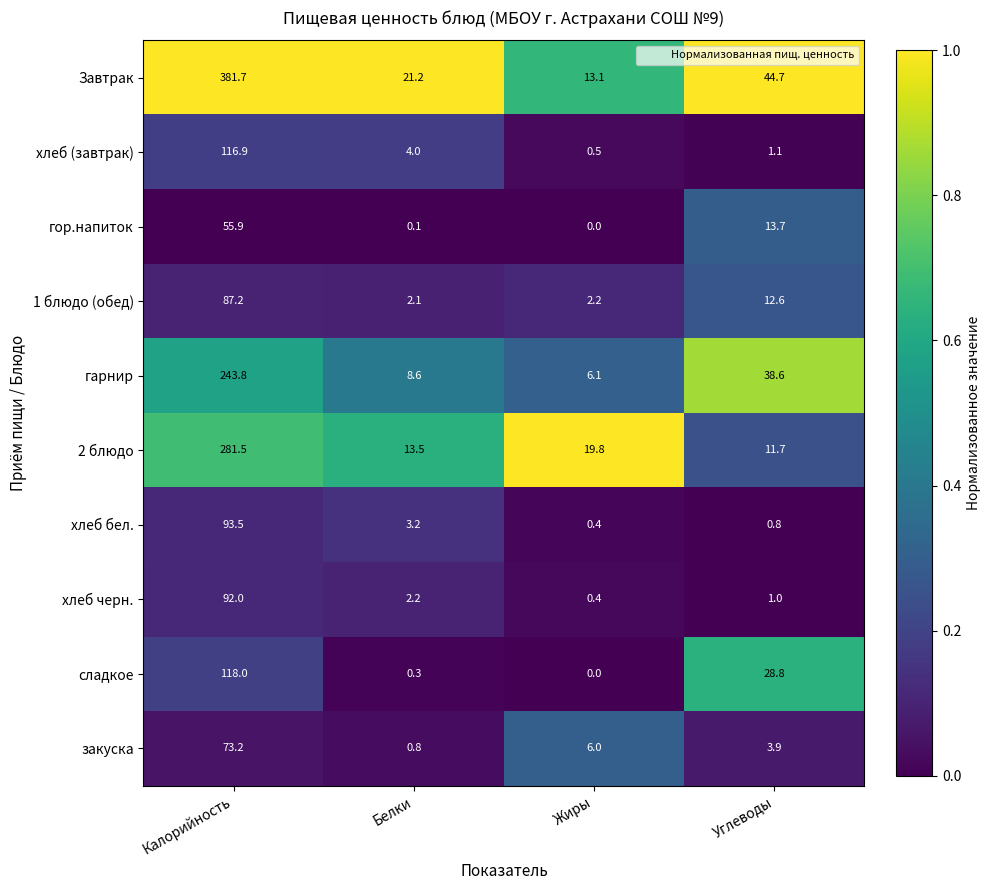

What is the average value of the Завтрак series?

115.2